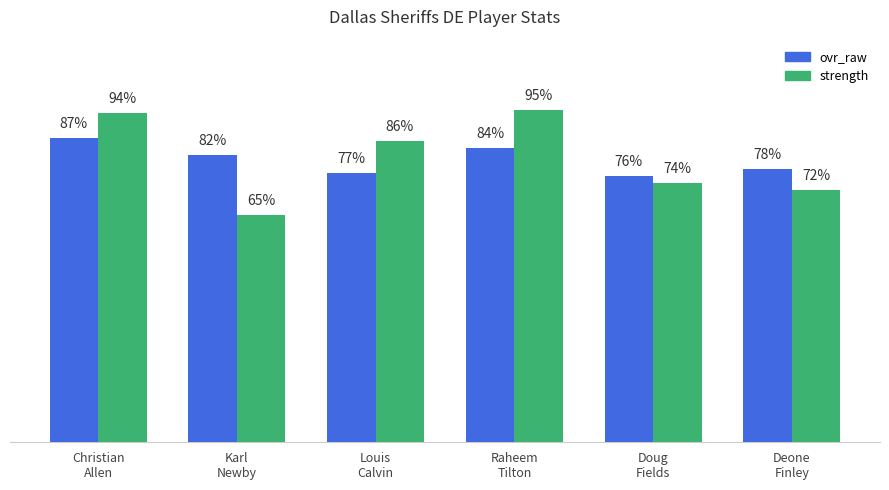

Are the bars horizontal?

No